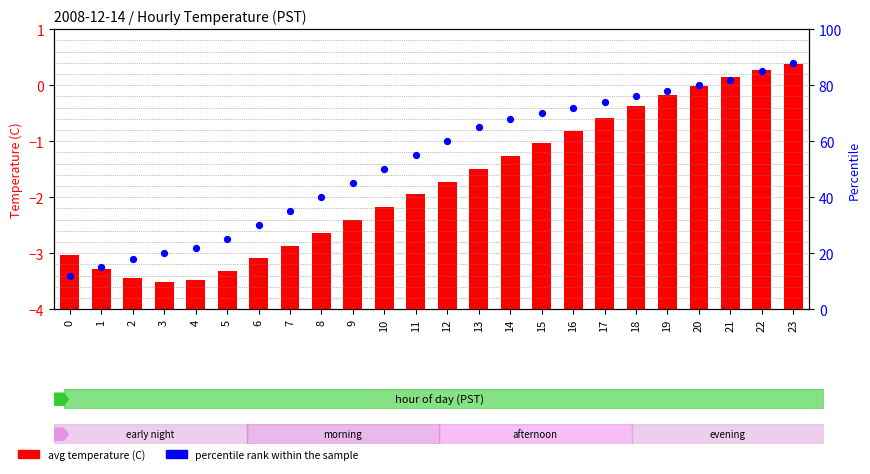

What are all the series names shown in the legend?

avg temperature (C), percentile rank within the sample